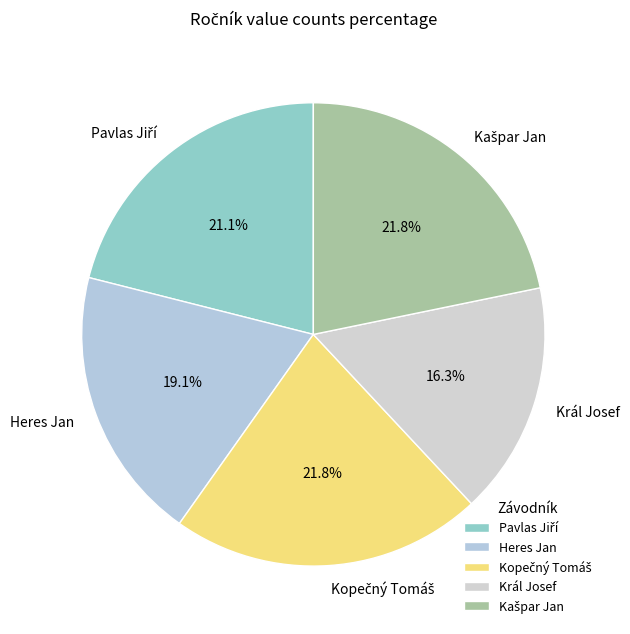

Which category has the smallest portion of the pie?

Král Josef